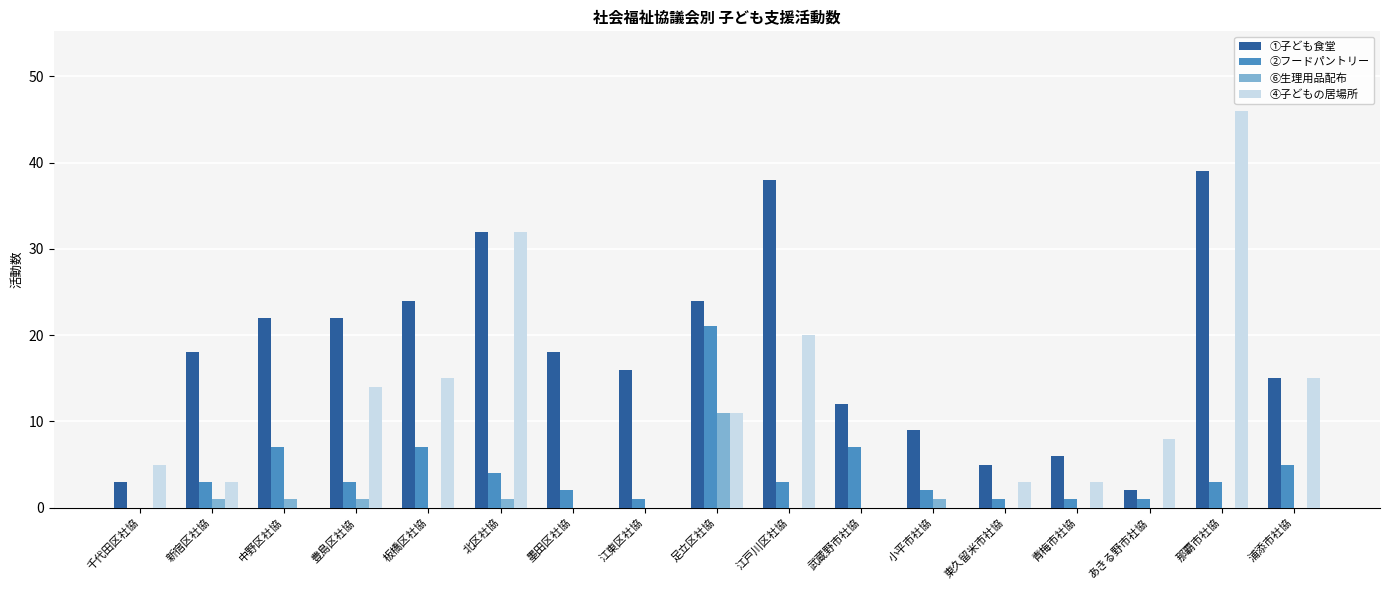

Is the value of ④子どもの居場所 at 武蔵野市社協 greater than the value of ①子ども食堂 at 那覇市社協?

No